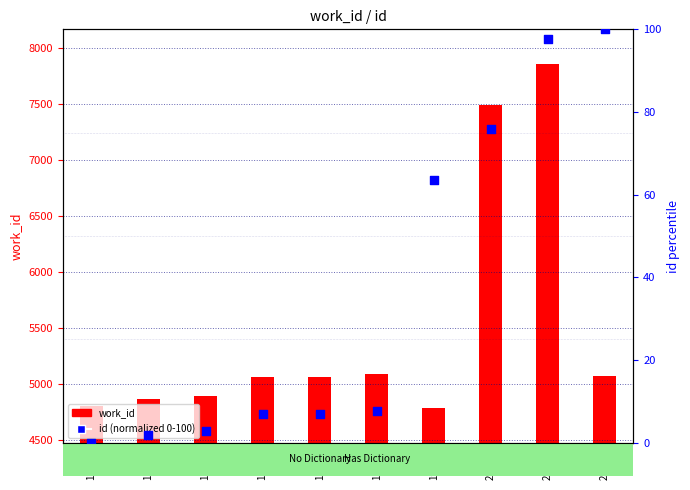

Which series has the largest total across all categories?

work_id